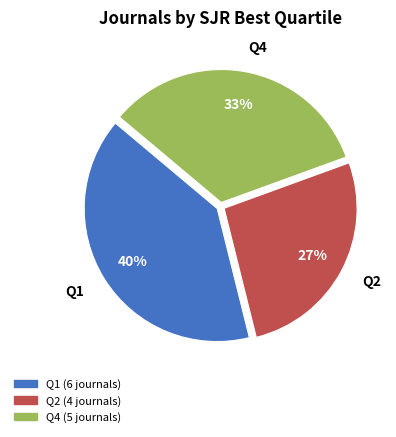

Rank the categories by value from lowest to highest.

Q2, Q4, Q1